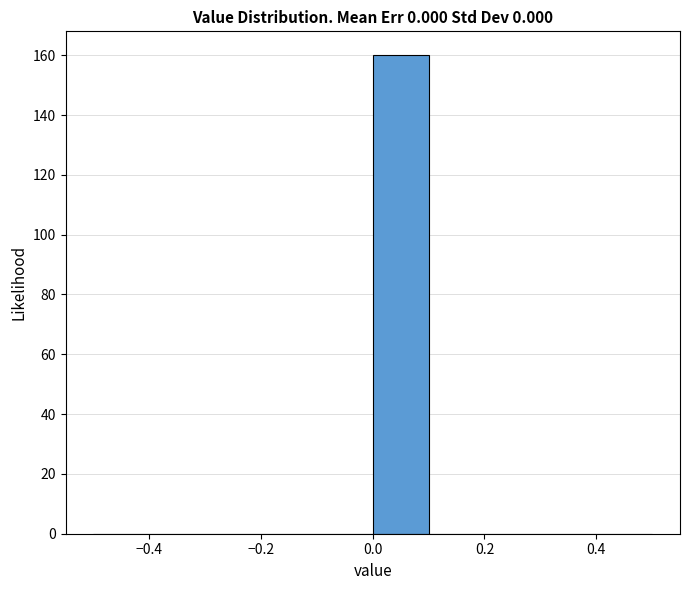

Reading left to right, list every bar in this chart as the range it spans on the x-axis followed by its height. The values are not printed on the chart, so give them approximately, as read against the axis.

-0.5 to -0.4: 0
-0.4 to -0.3: 0
-0.3 to -0.2: 0
-0.2 to -0.1: 0
-0.1 to 0.0: 0
0.0 to 0.1: 160
0.1 to 0.2: 0
0.2 to 0.3: 0
0.3 to 0.4: 0
0.4 to 0.5: 0